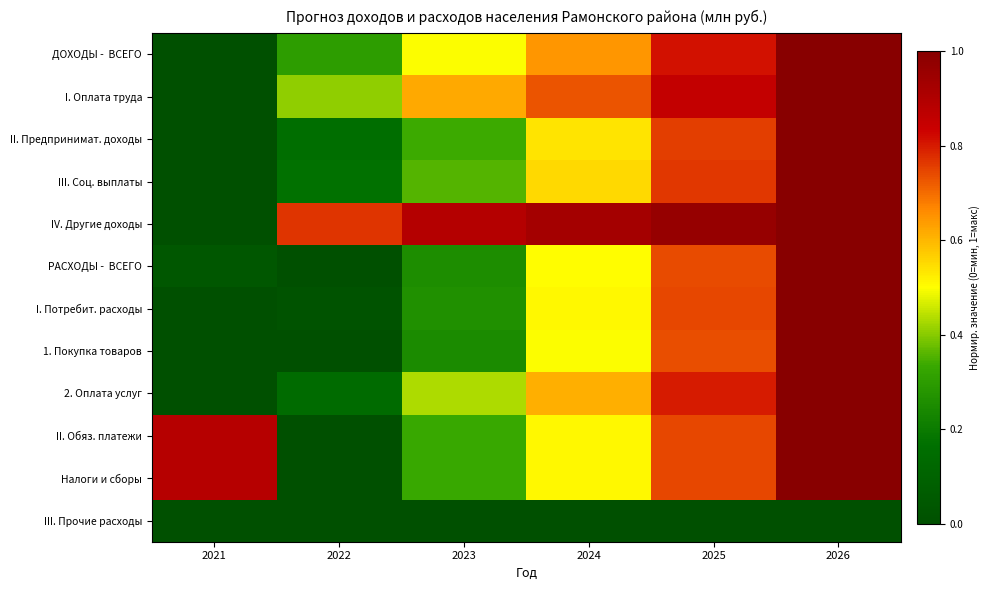

List the series in order of their peak value, lowest first.

III. Прочие расходы, IV. Другие доходы, II. Обяз. платежи, Налоги и сборы, 2. Оплата услуг, III. Соц. выплаты, II. Предпринимат. доходы, I. Оплата труда, 1. Покупка товаров, I. Потребит. расходы, РАСХОДЫ - ВСЕГО, ДОХОДЫ - ВСЕГО